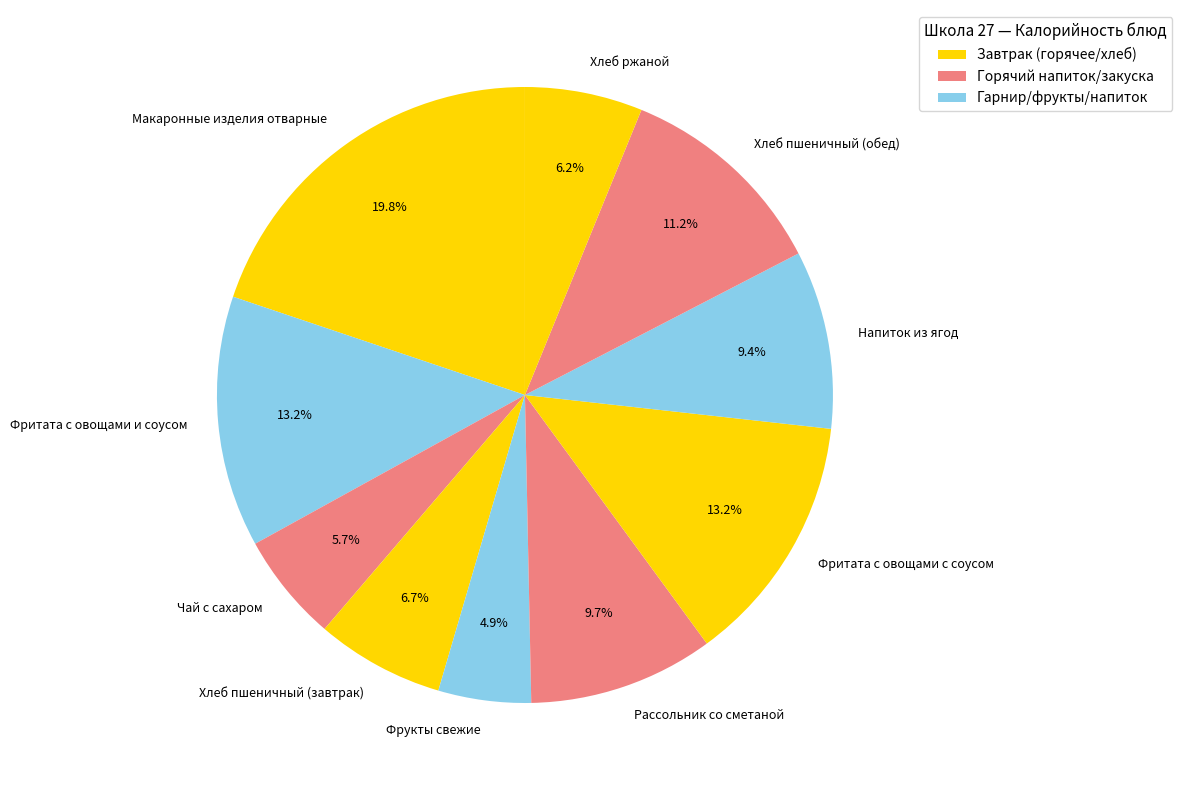

What portion of the pie excludes Фритата с овощами с соусом?

86.8%